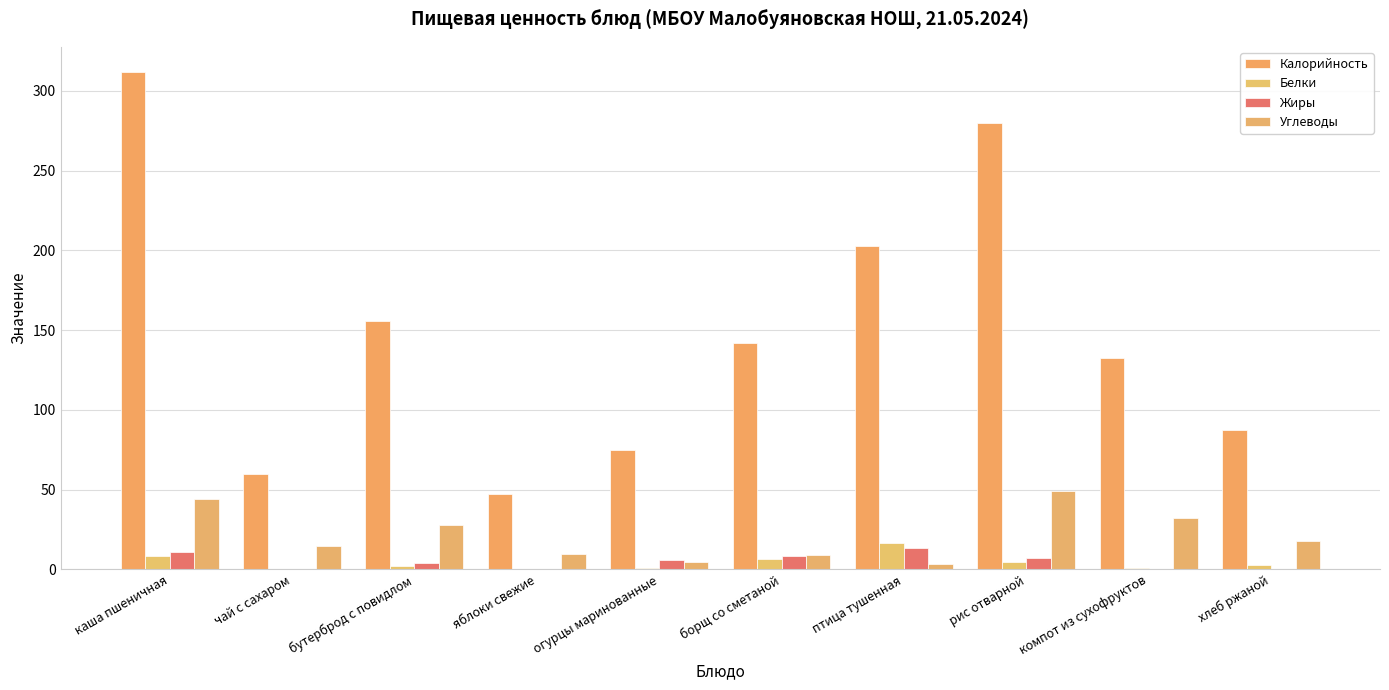

At which label is Белки closest to 8?

каша пшеничная